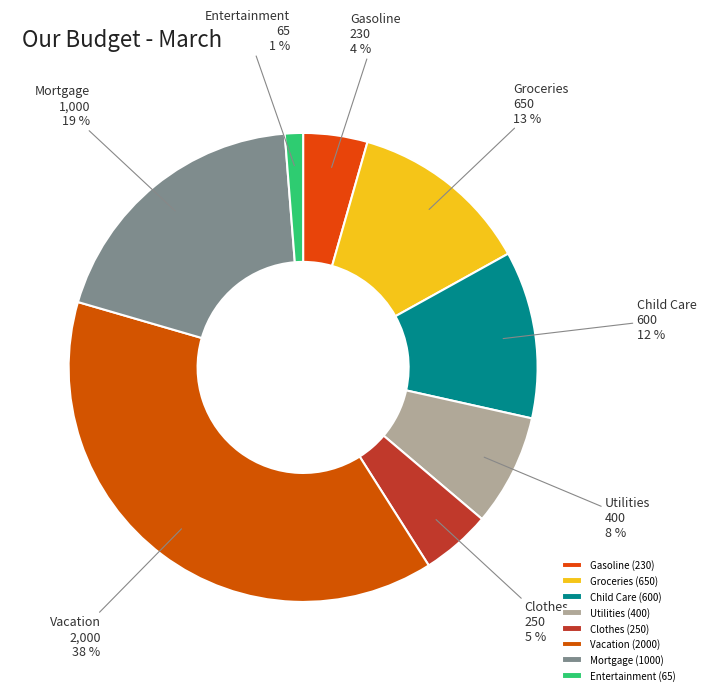

Between Mortgage and Clothes, which is larger?

Mortgage